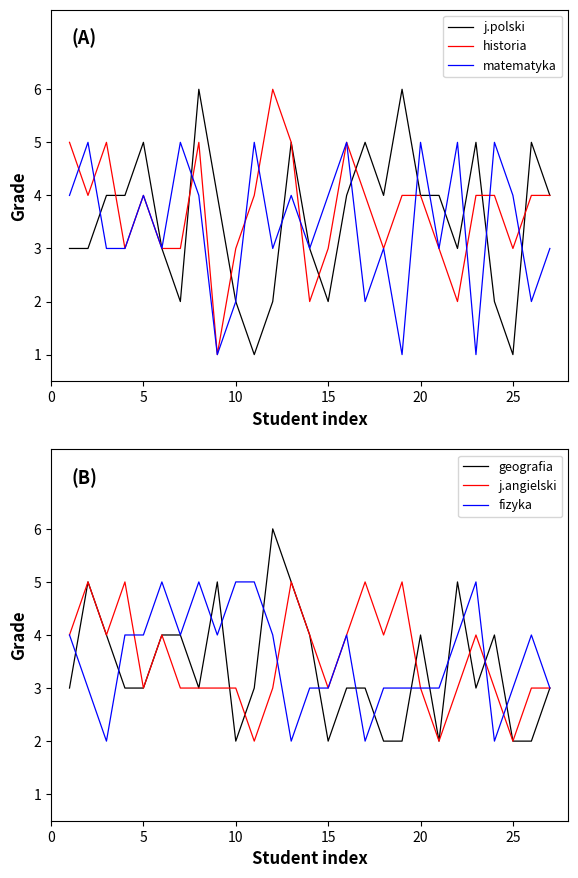

Count the fizyka values in the range 3 to 4.

18